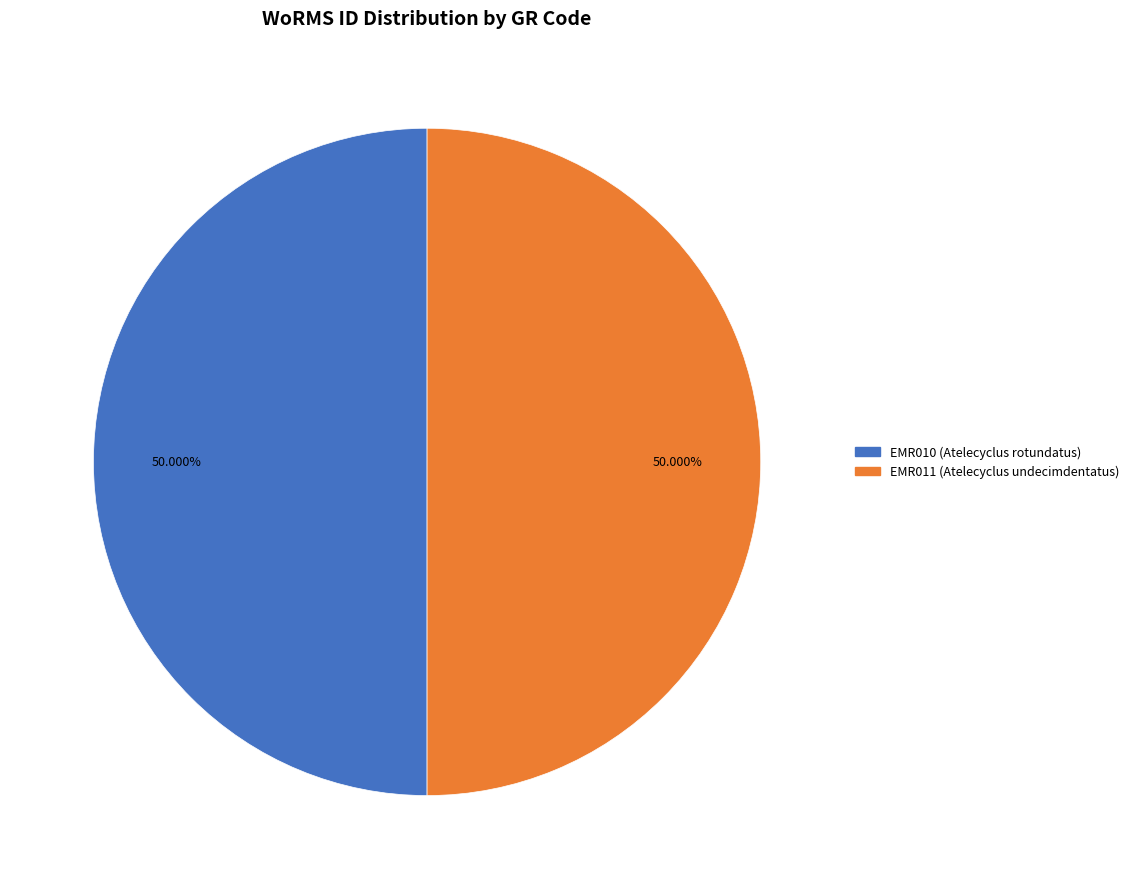

To the nearest percent, what percentage of the pie is EMR011?

50%